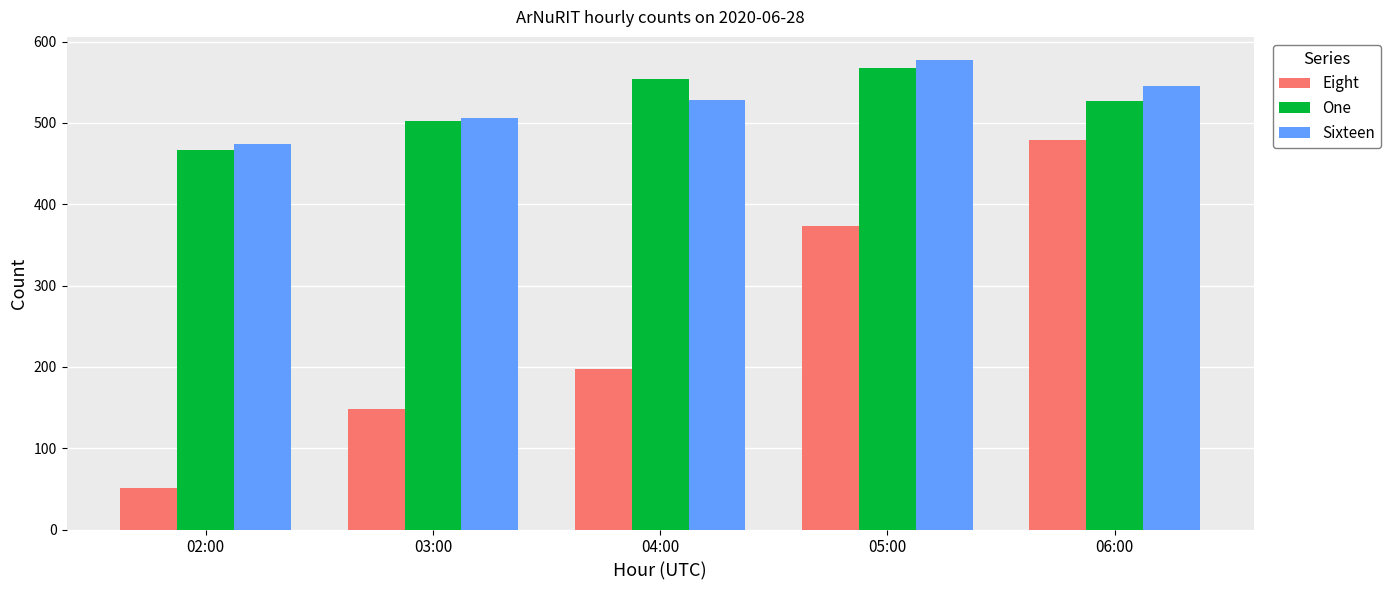

What is the lowest value of the Sixteen series?

474